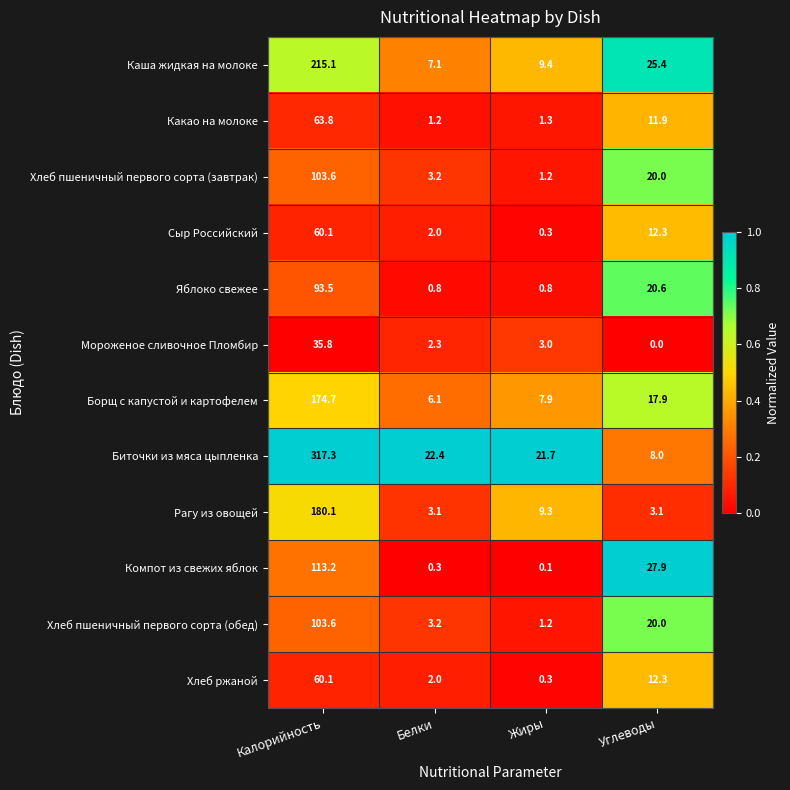

Which series changed the most between Белки and Жиры?

Рагу из овощей